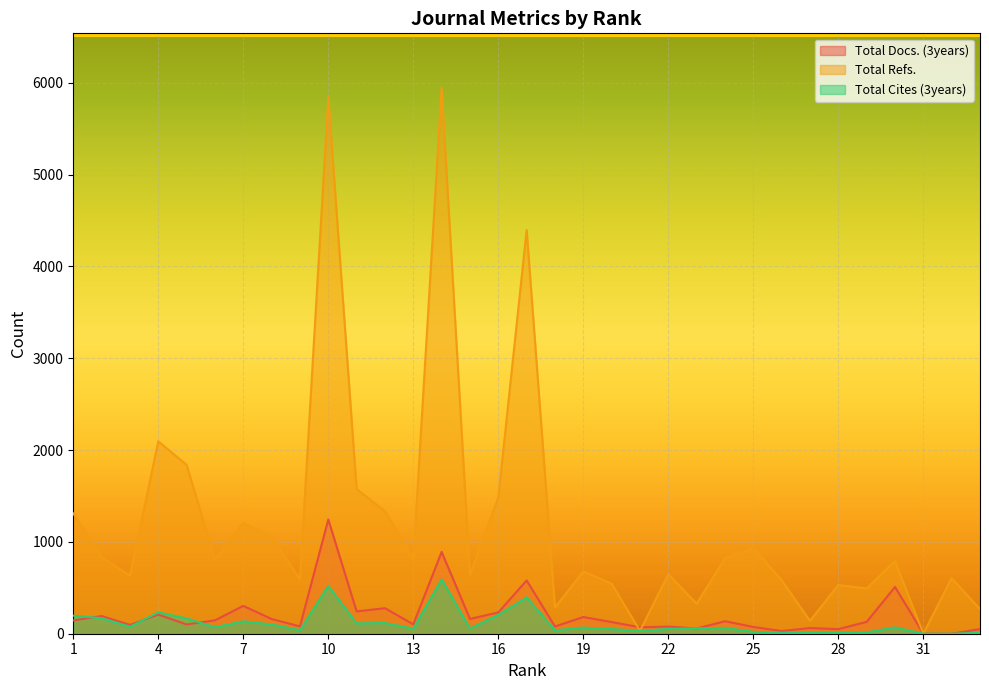

What is the spread (max minus min) of values at 21?

39